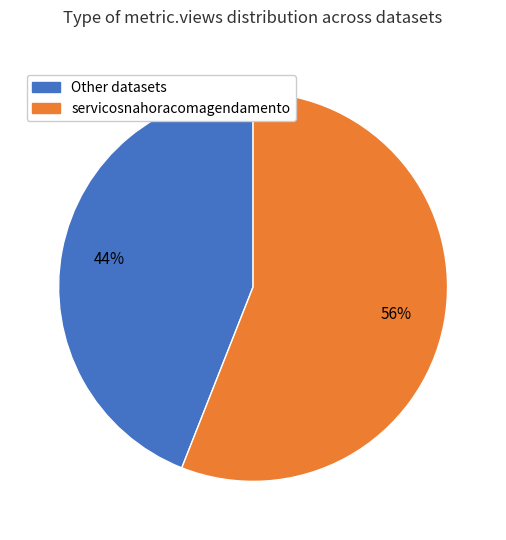

Is it true that servicosnahoracomagendamento is 56% of the pie?

True